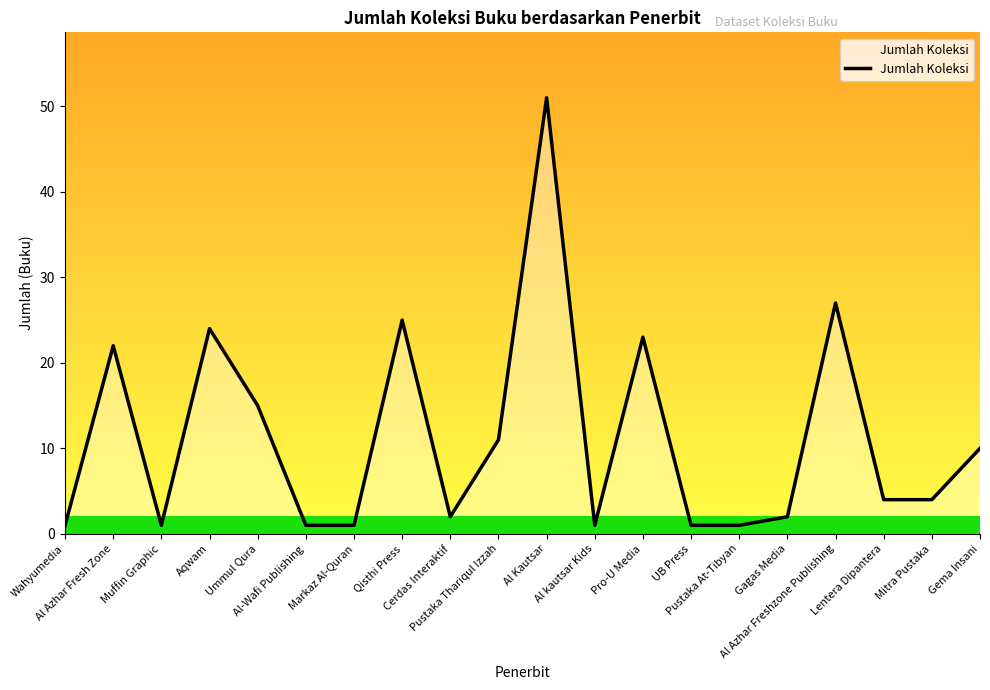

At which label does the data first exceed 4?

Al Azhar Fresh Zone